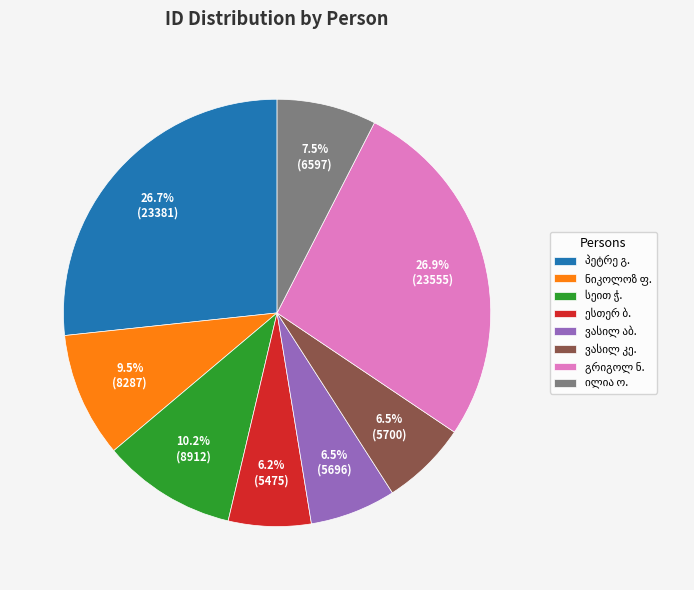

To the nearest percent, what is the average slice percentage?

12%